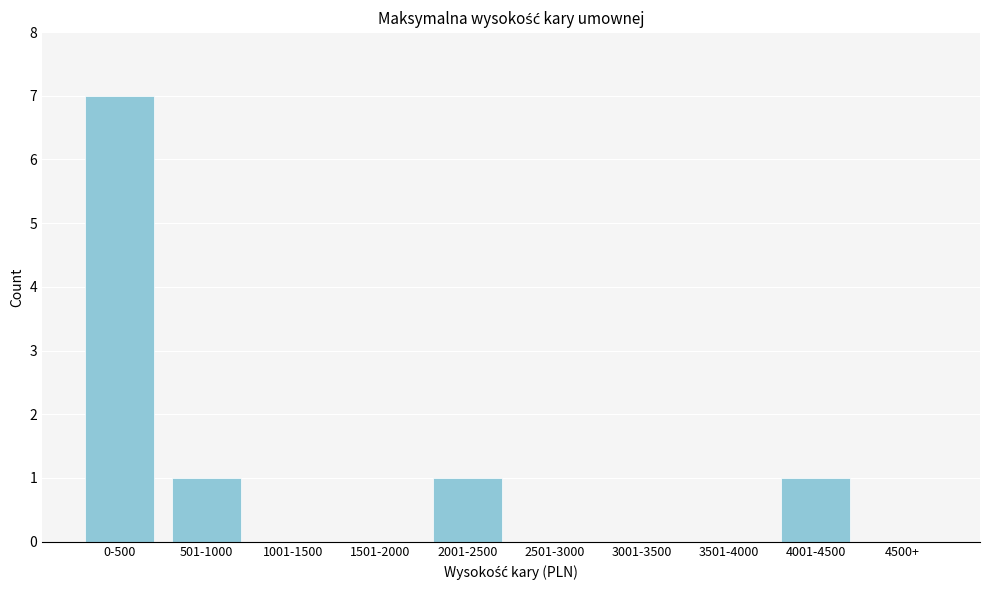

Reading left to right, extract all data points from this chart.

0-500=7	501-1000=1	1001-1500=0	1501-2000=0	2001-2500=1	2501-3000=0	3001-3500=0	3501-4000=0	4001-4500=1	4500+=0